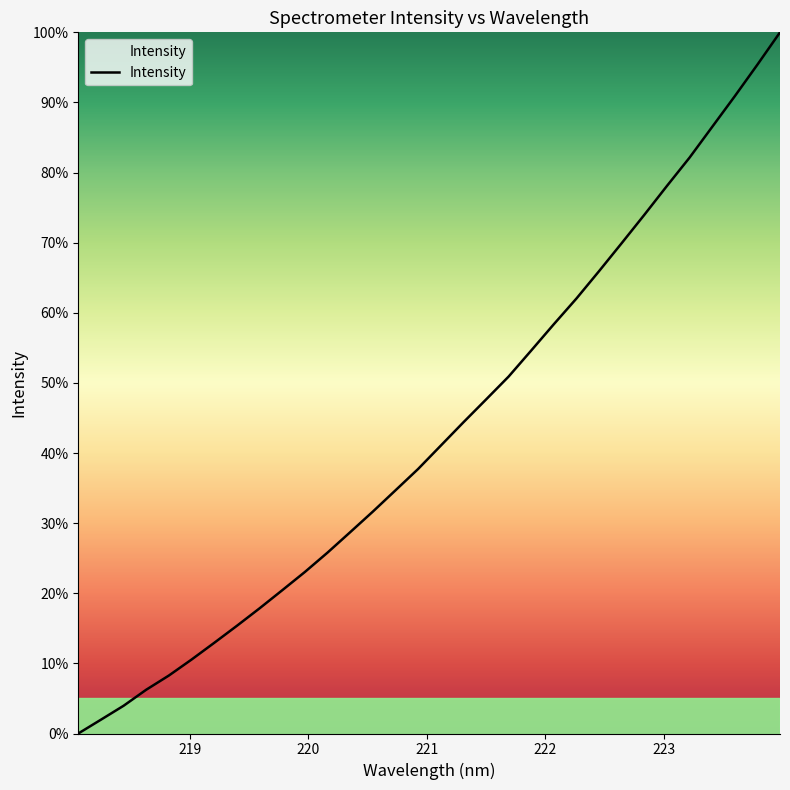

What is the maximum value shown in the chart?

100.0